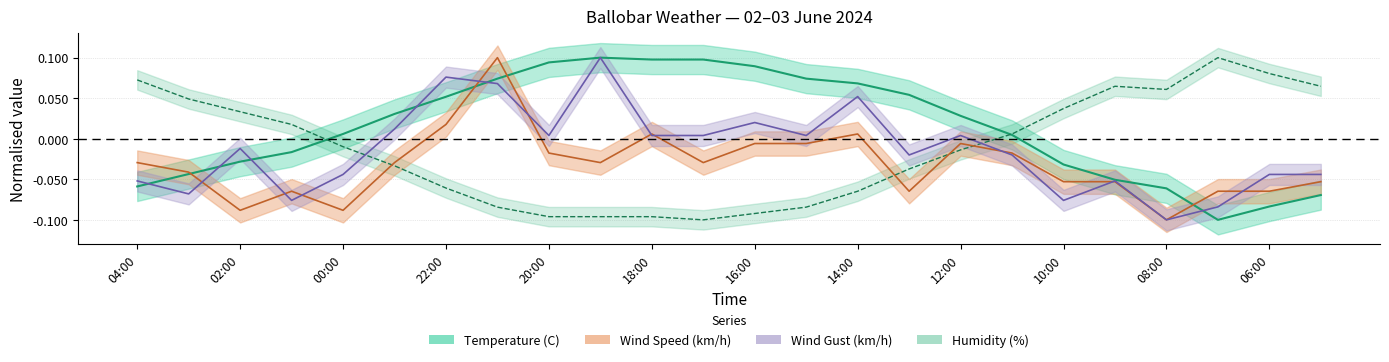

What is the label of the 17th point from the right?

21:00